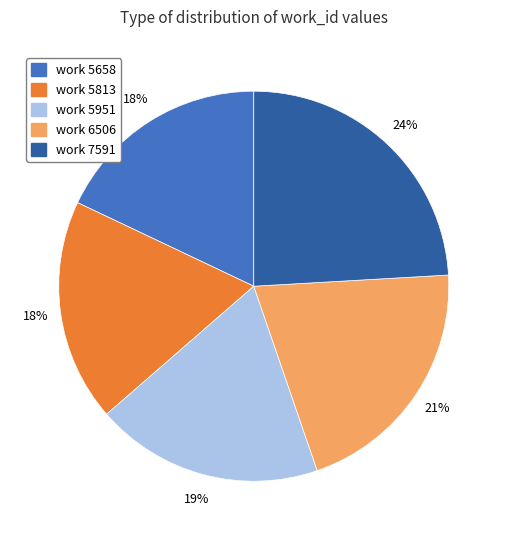

Count the number of slices in the pie.

5